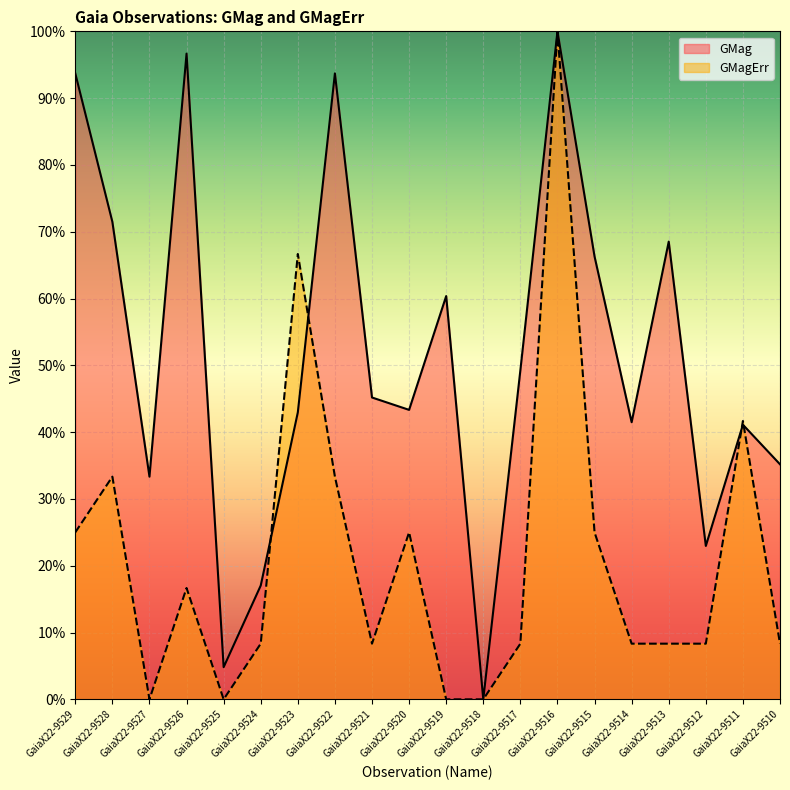

At how many categories does at least one series exceed 94?

2